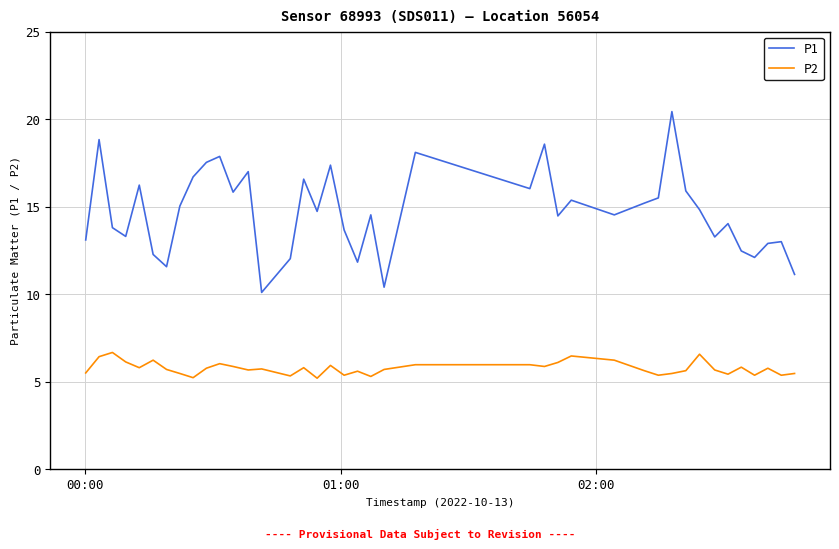

What is the difference between the maximum and minimum values in the P1 series?

10.3